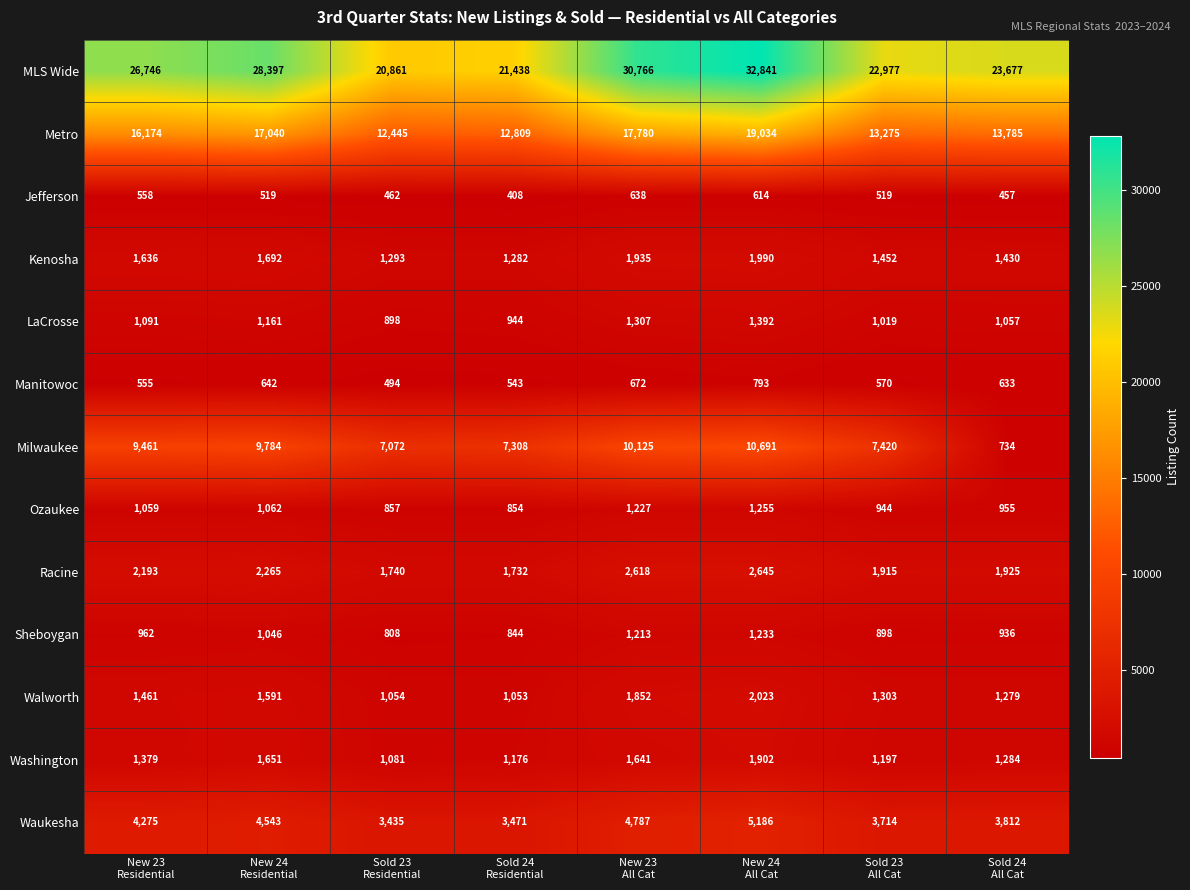

At how many categories does at least one series exceed 5165?

8